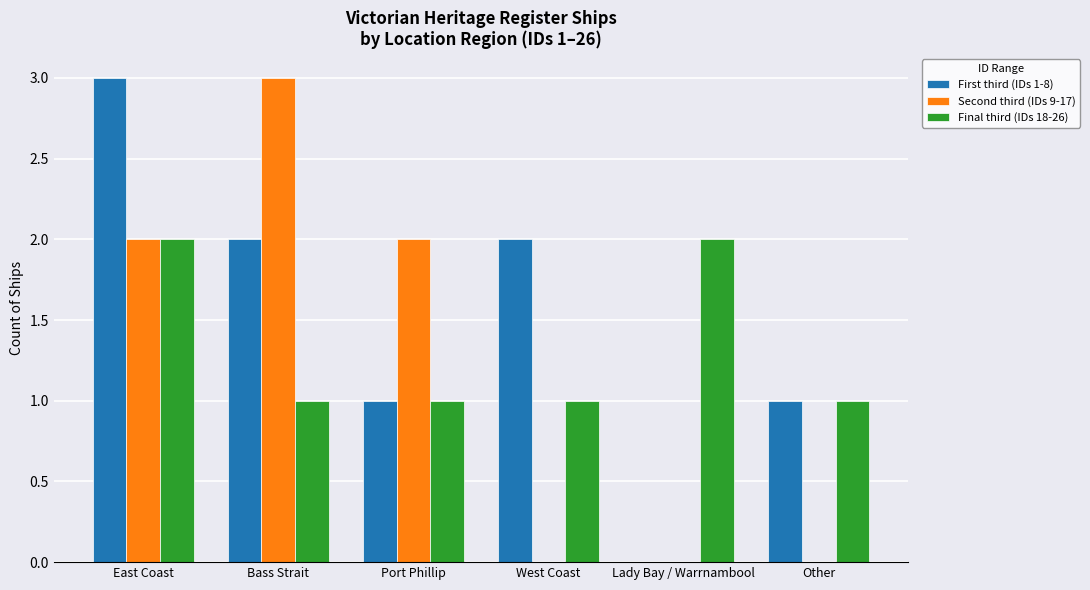

What is the total value across all series at Bass Strait?

6